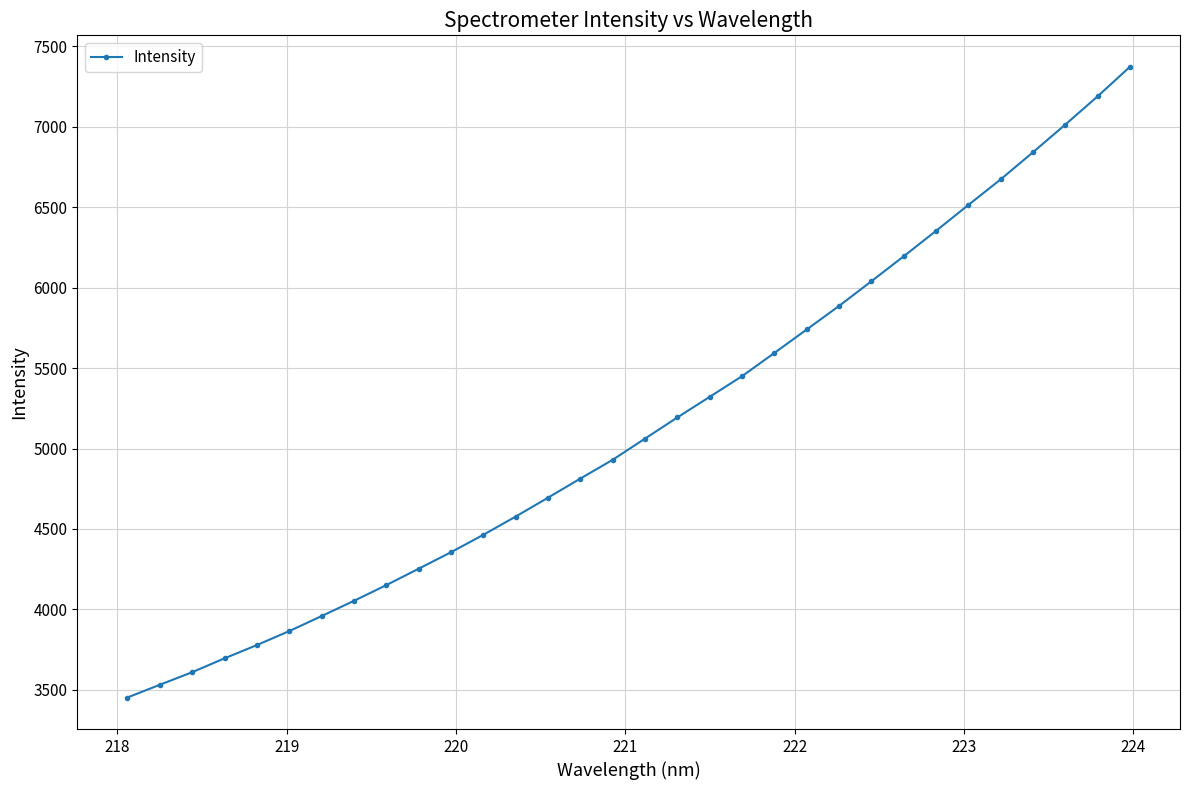

What is the minimum value shown in the chart?

3452.4